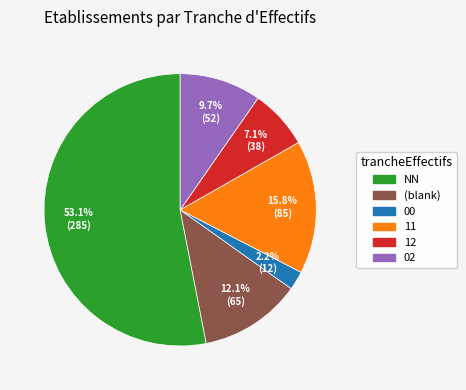

Is the sum of NN and 12 greater than half?

Yes